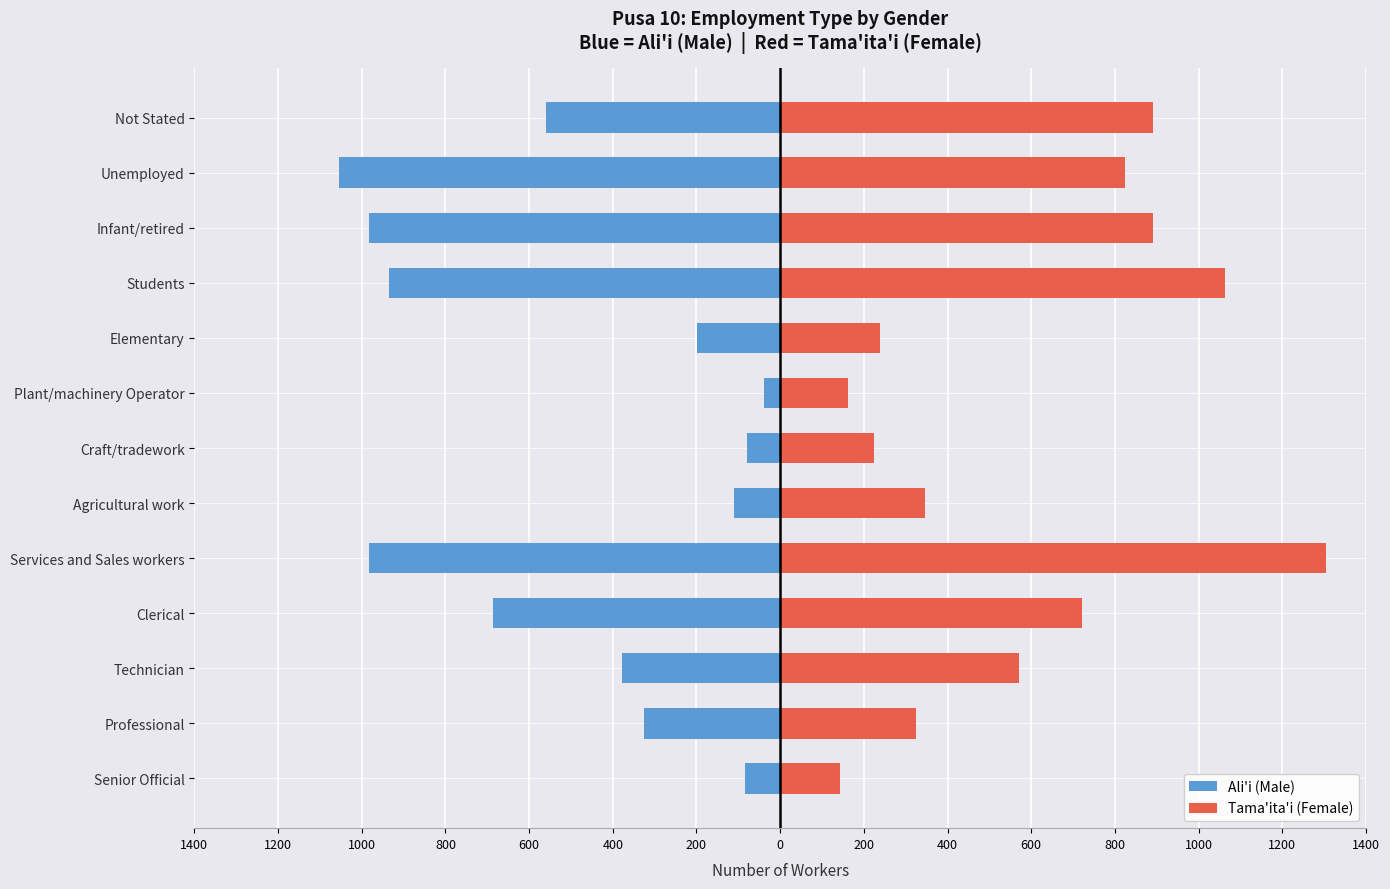

Which series has the largest total across all categories?

Tama'ita'i (Female)